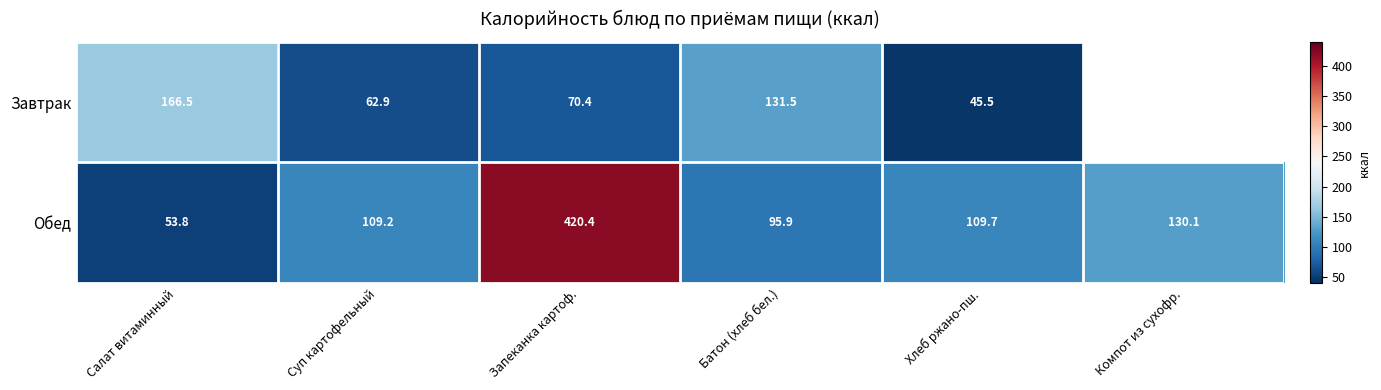

At which category is the sum across all series the highest?

Запеканка картоф.